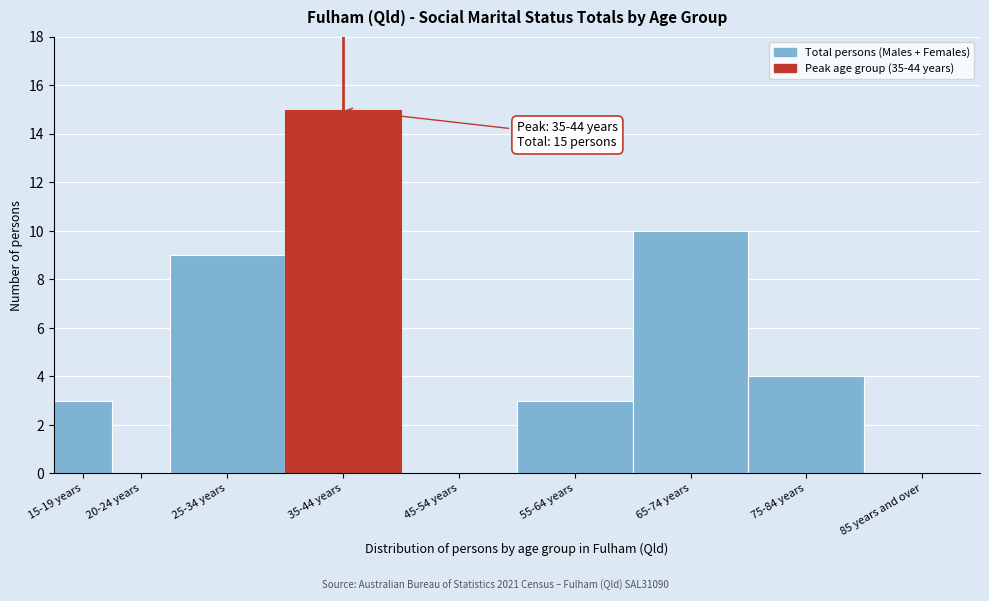

Reading right to left, extract all data points from this chart.

85 years and over=0	75-84 years=4	65-74 years=10	55-64 years=3	45-54 years=0	35-44 years=15	25-34 years=9	20-24 years=0	15-19 years=3